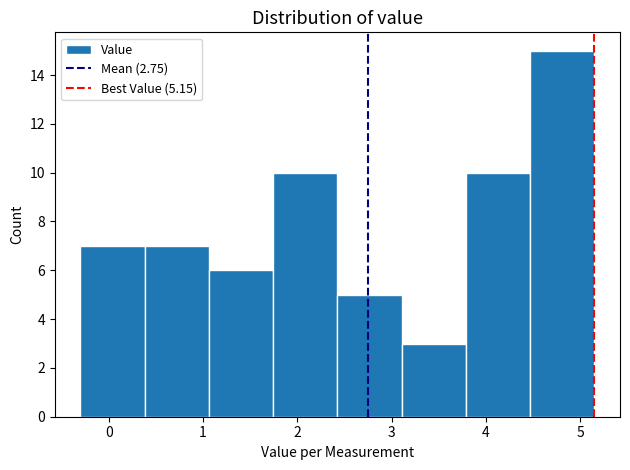

Reading left to right, list every bar in this chart as the range it spans on the x-axis followed by its height. Neither the bar edges nor the heights are printed on the chart, so give them approximately, as read against the axes.

-0.3 to 0.4: 7
0.4 to 1.1: 7
1.1 to 1.7: 6
1.7 to 2.4: 10
2.4 to 3.1: 5
3.1 to 3.8: 3
3.8 to 4.5: 10
4.5 to 5.2: 15